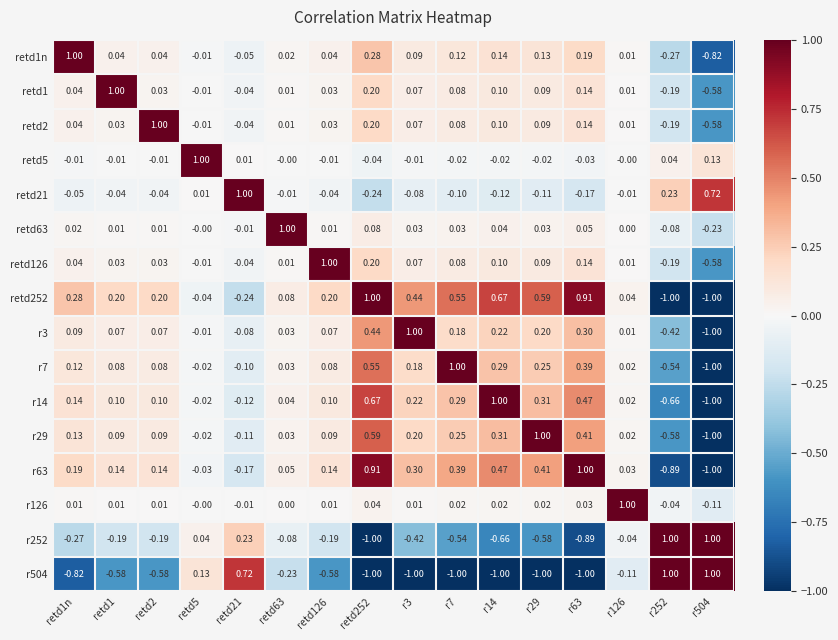

Is the value of r14 at r7 greater than the value of retd126 at r29?

Yes